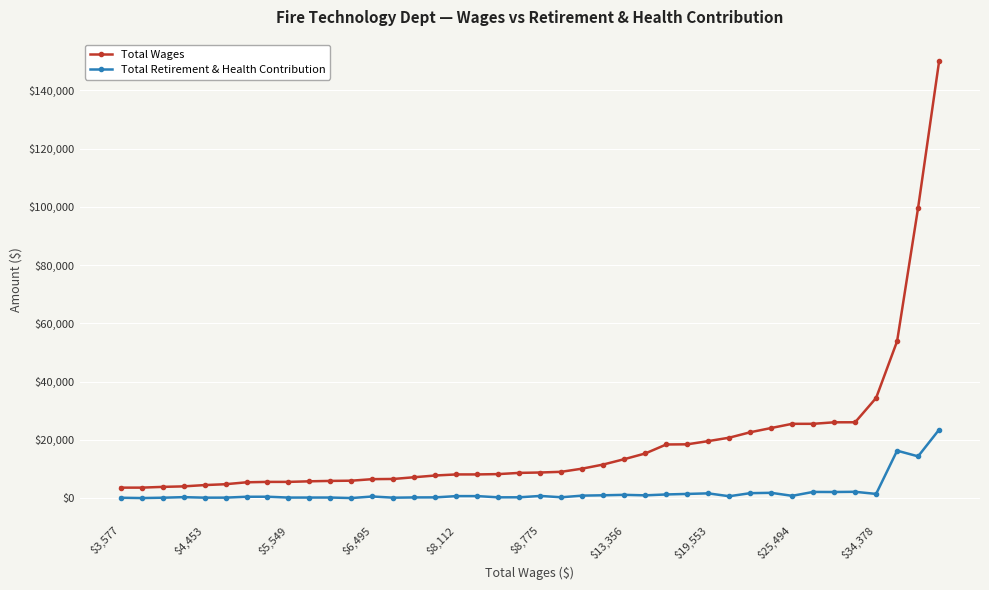

What is the average value of the Total Retirement & Health Contribution series?

2023